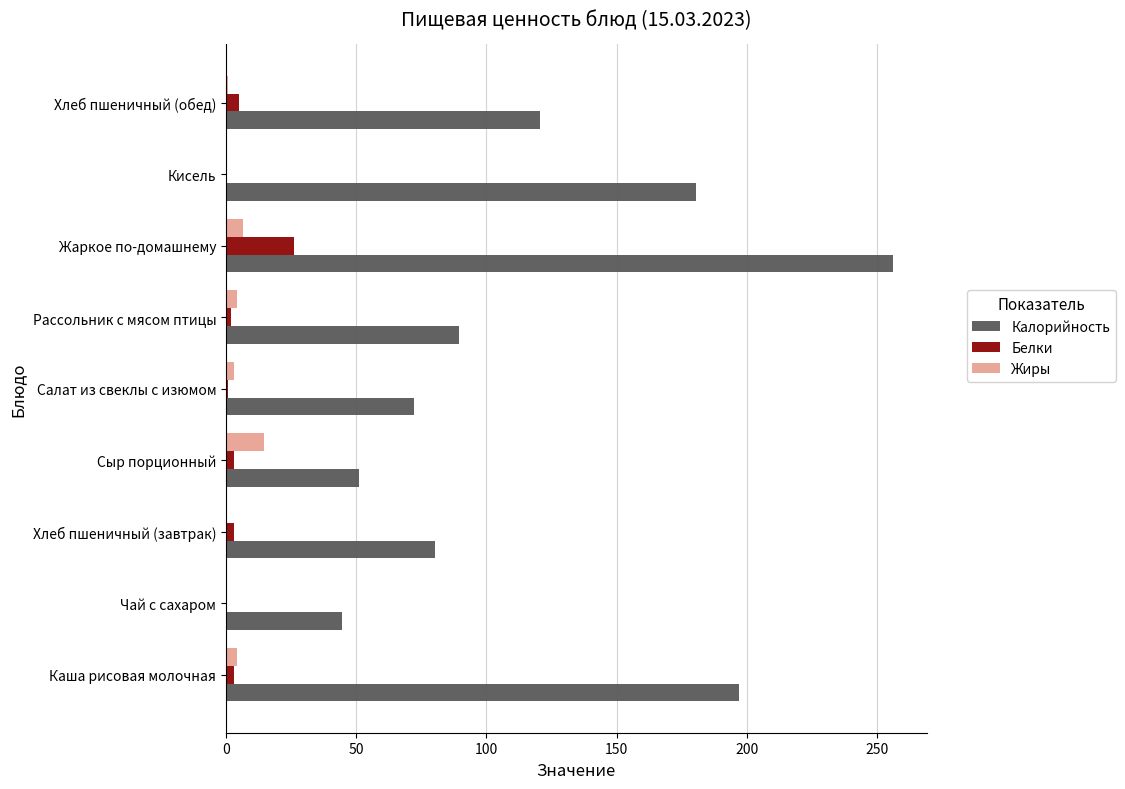

Is the value of Белки at Рассольник с мясом птицы greater than the value of Калорийность at Рассольник с мясом птицы?

No